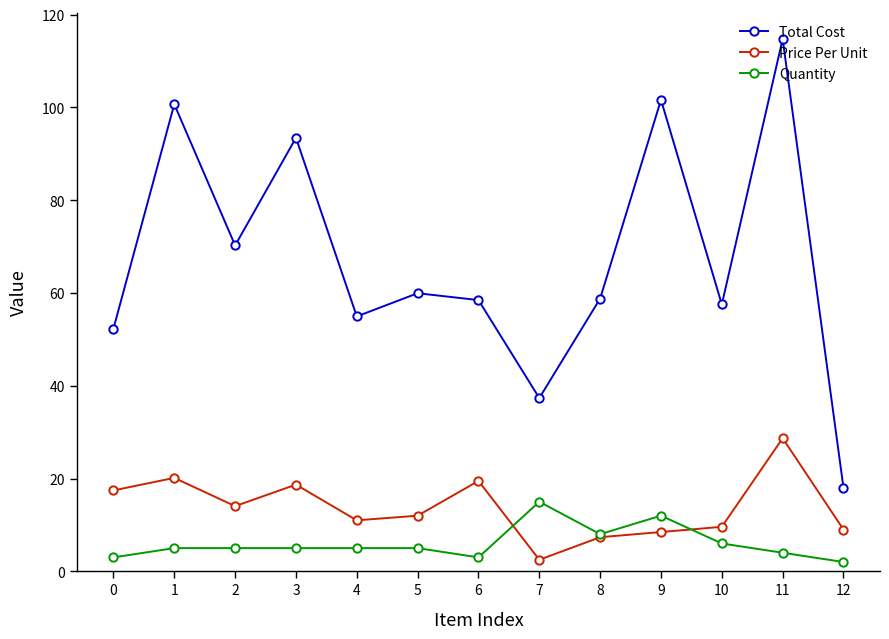

At which category is the sum across all series the highest?

11